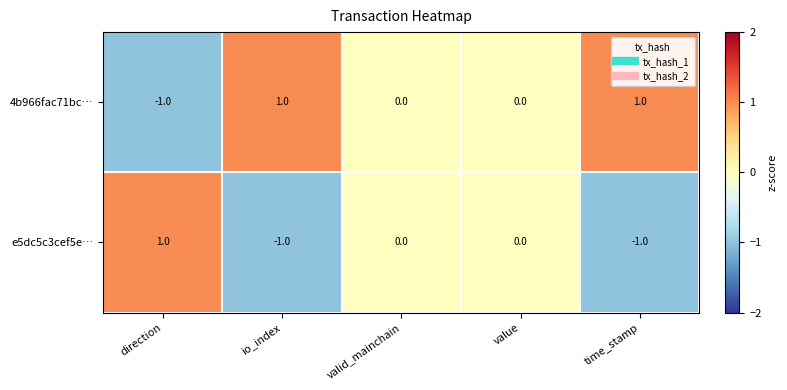

Is it true that e5dc5c3cef5e… equals -1 at io_index?

True